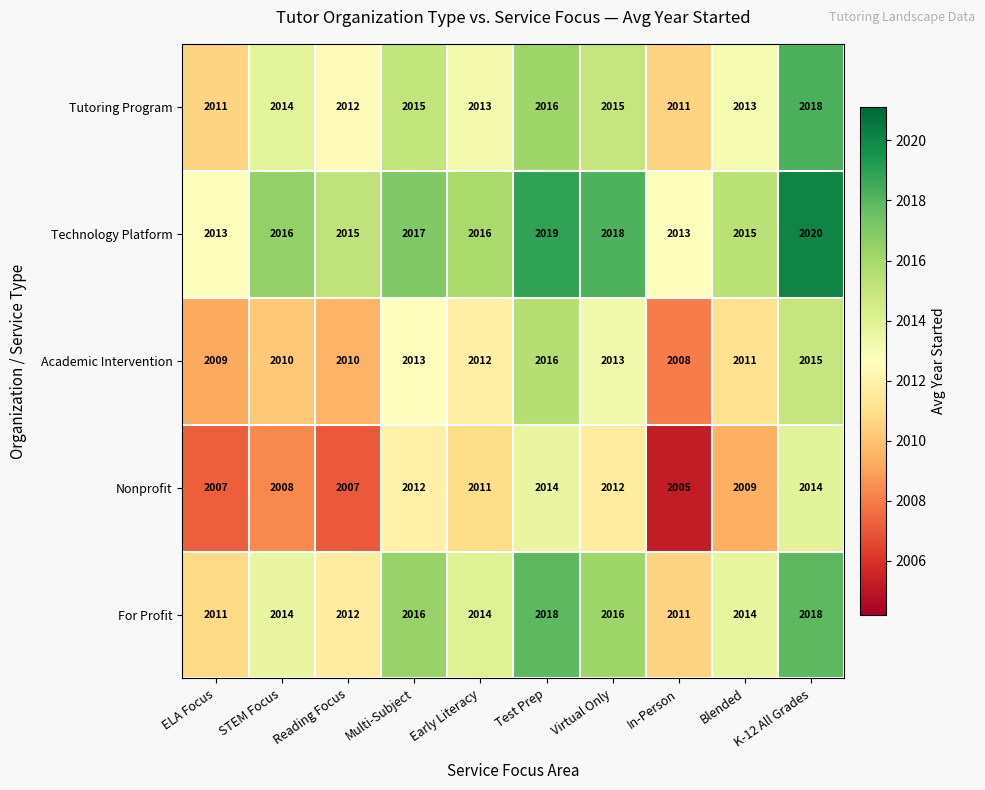

Which series has the widest spread of values?

Nonprofit